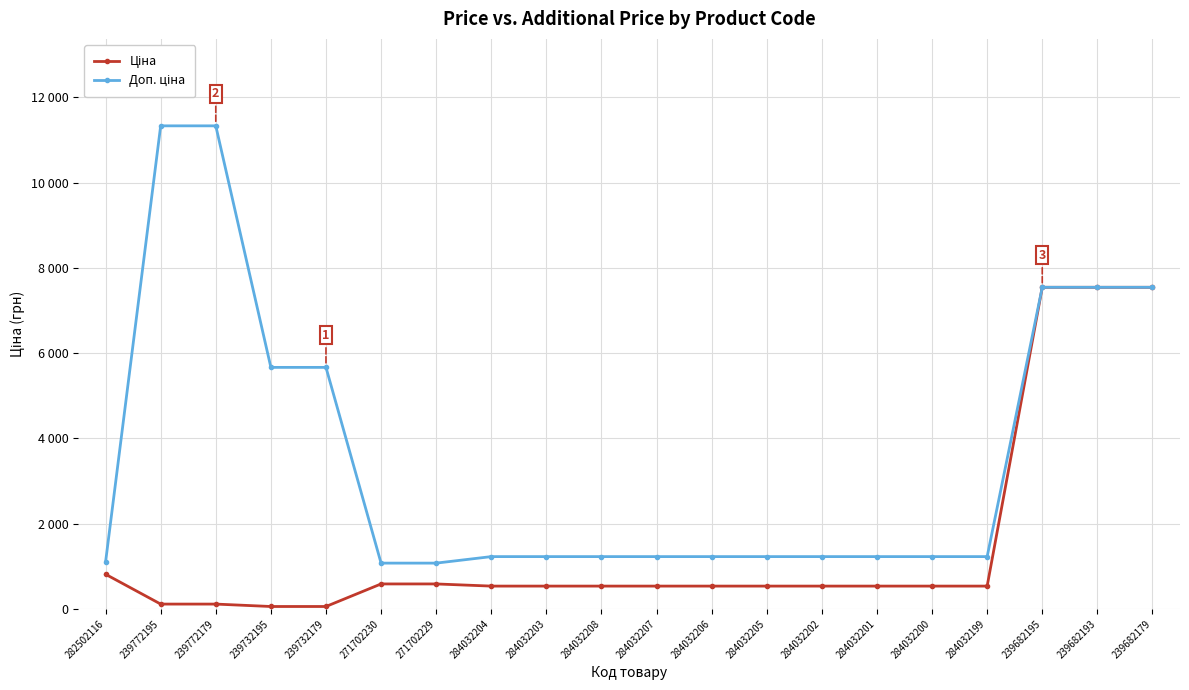

At which category is the sum across all series the highest?

239682195